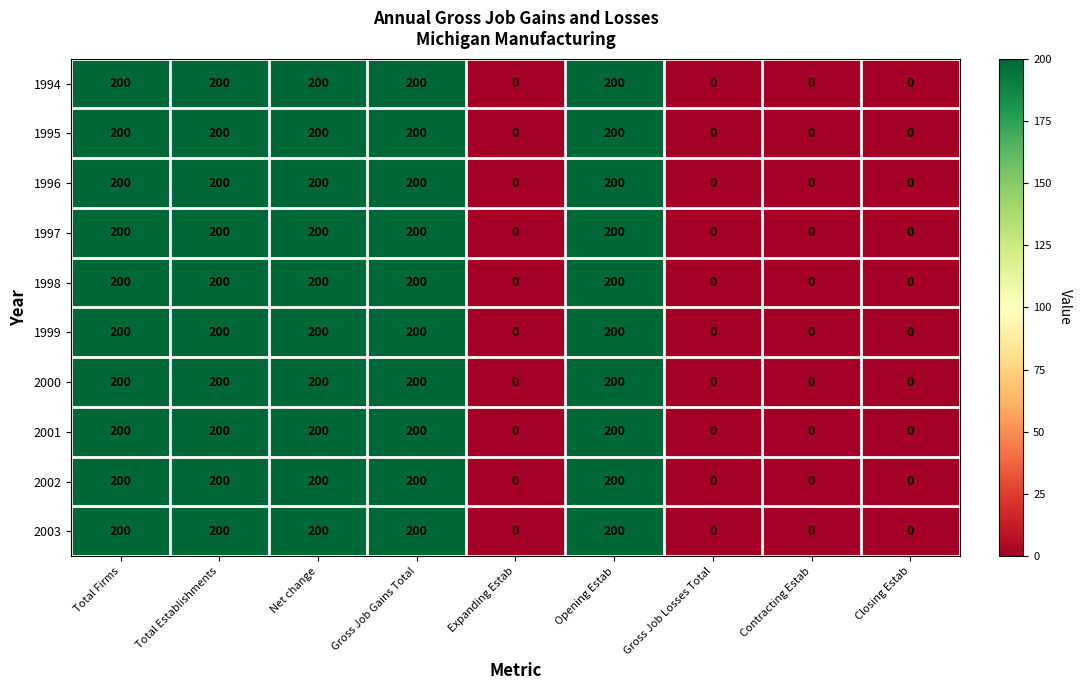

What is the total value across all series at Gross Job Gains Total?

2000